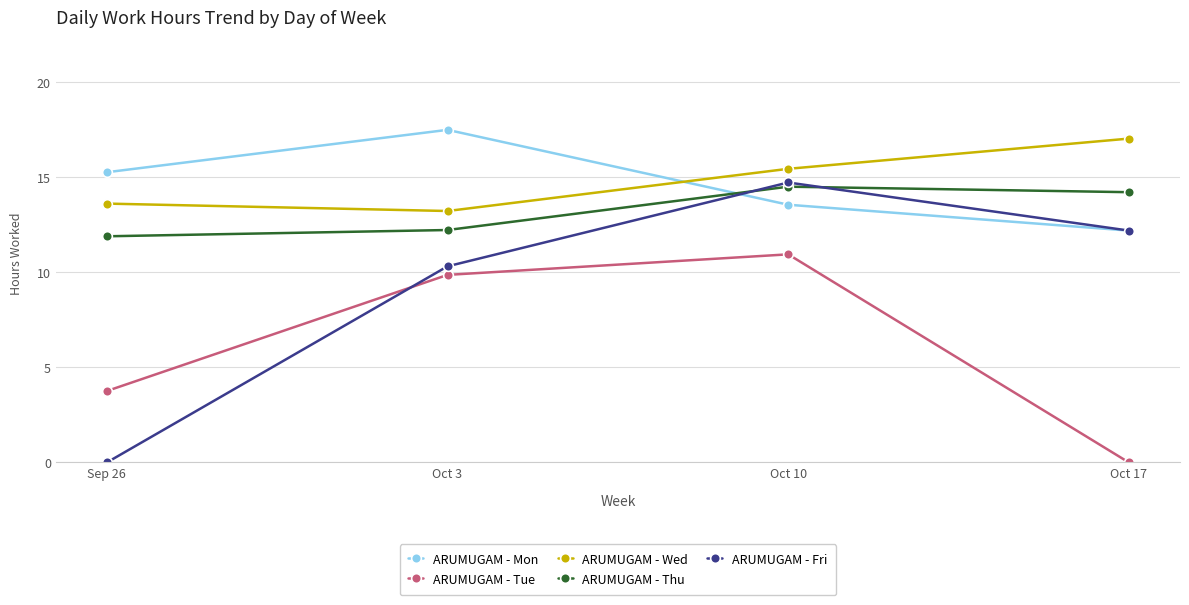

What is the maximum value for ARUMUGAM - Thu?

14.5